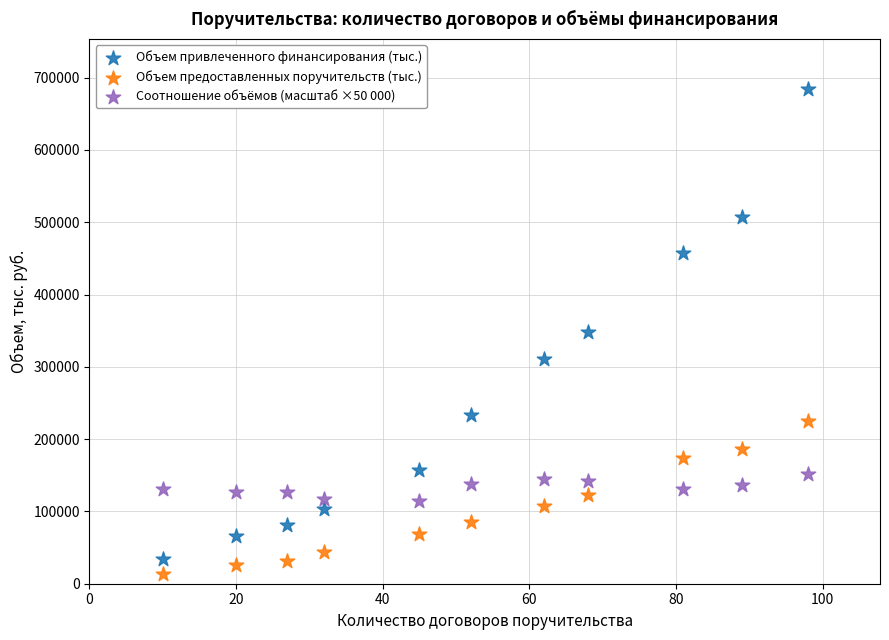

Which series reaches the maximum Y coordinate?

Объем привлеченного финансирования (тыс.)